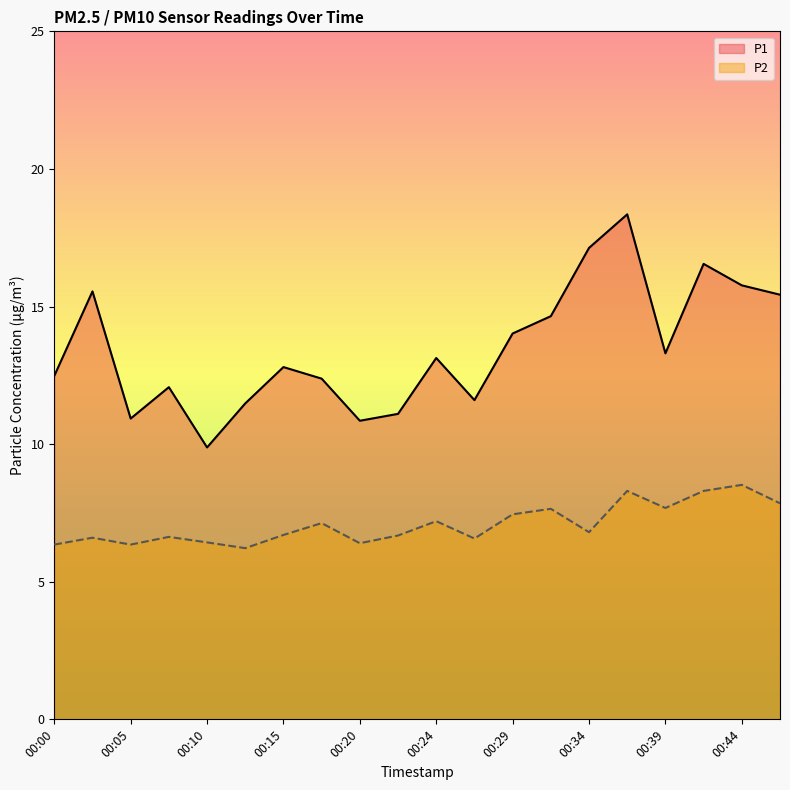

In P2, how many points are higher than both neighbors (excluding endpoints)?

7